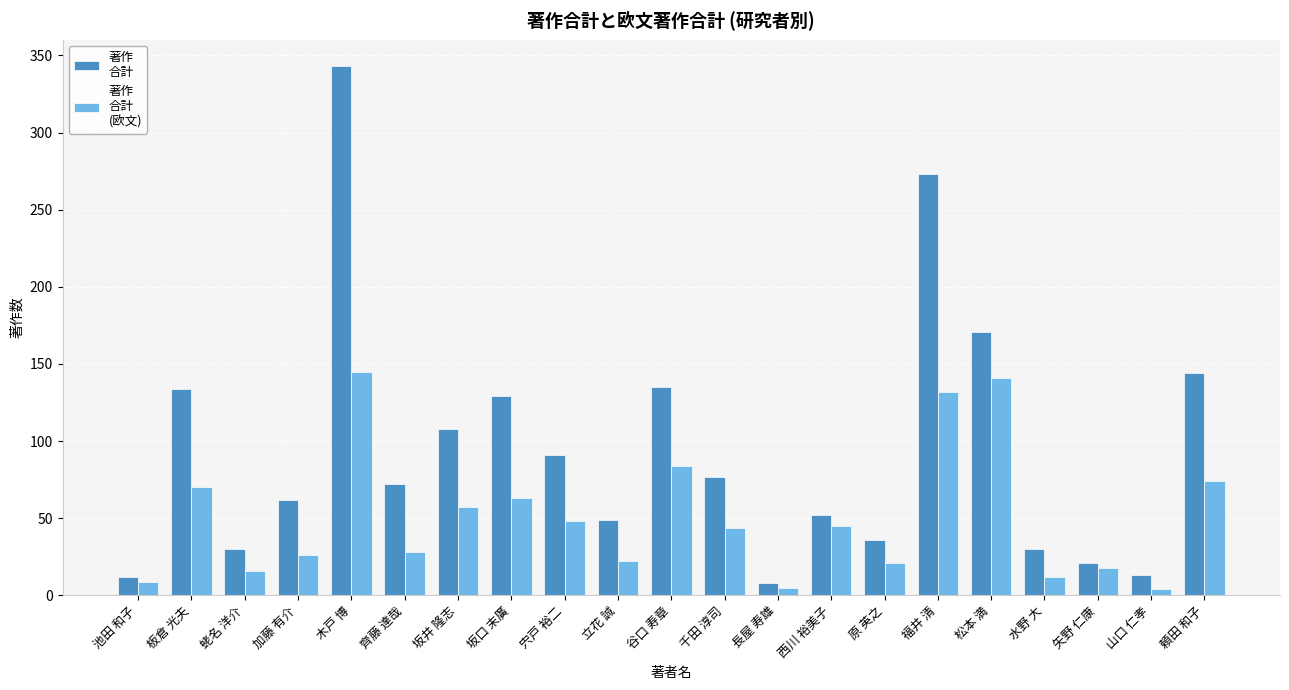

Which category has the highest value across all series?

木戸 博